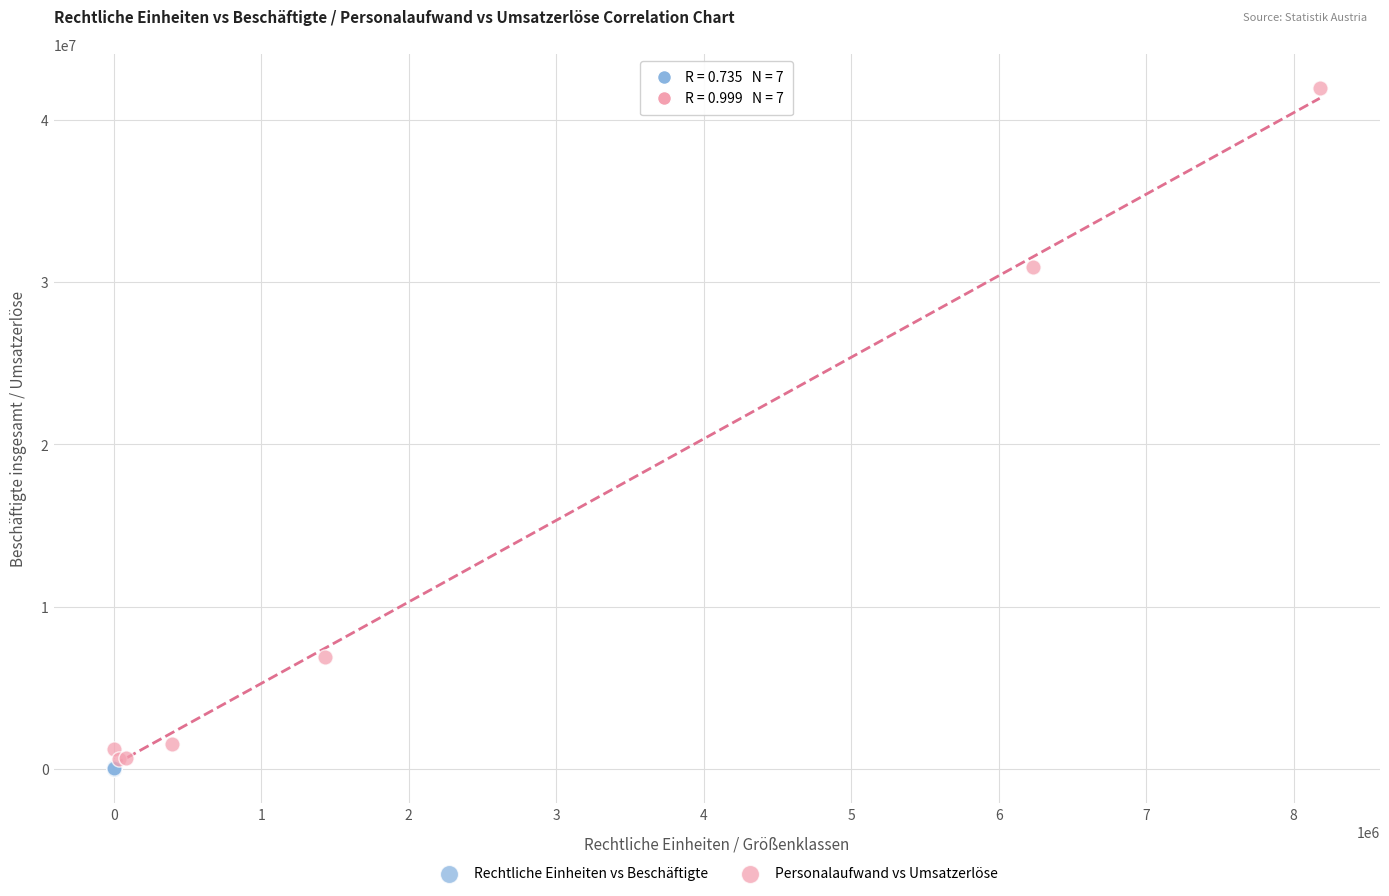

Which series contains the highest Y value?

Personalaufwand vs Umsatzerlöse